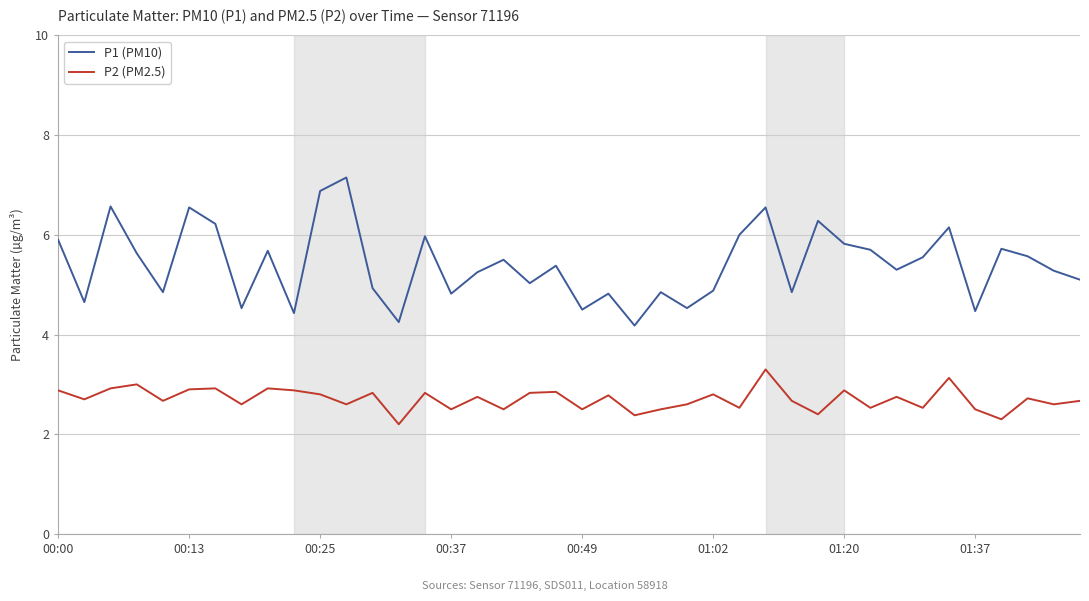

True or false: P2 (PM2.5) and P1 (PM10) intersect in this chart.

False